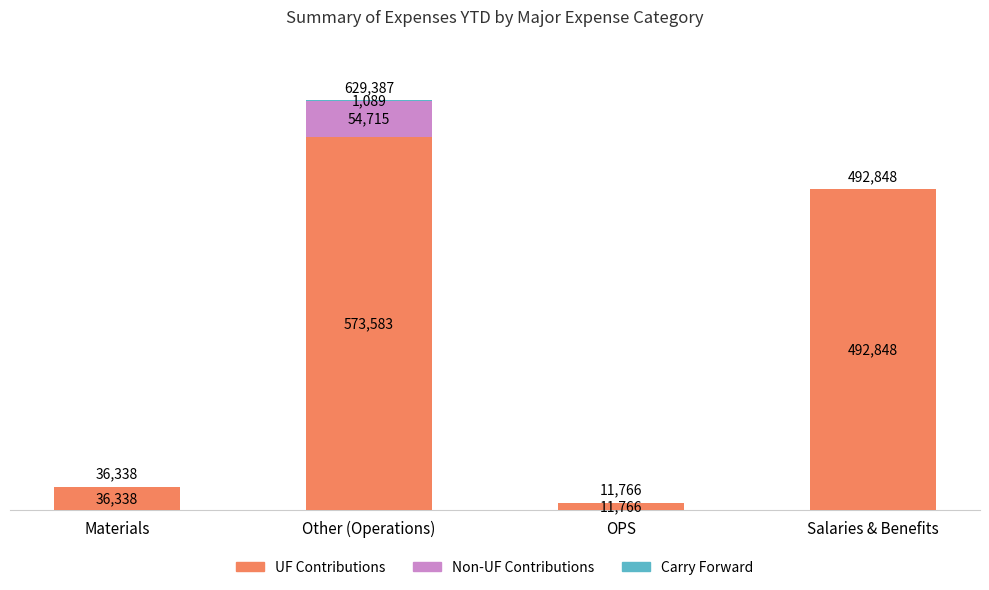

At which category is the sum across all series the highest?

Other (Operations)